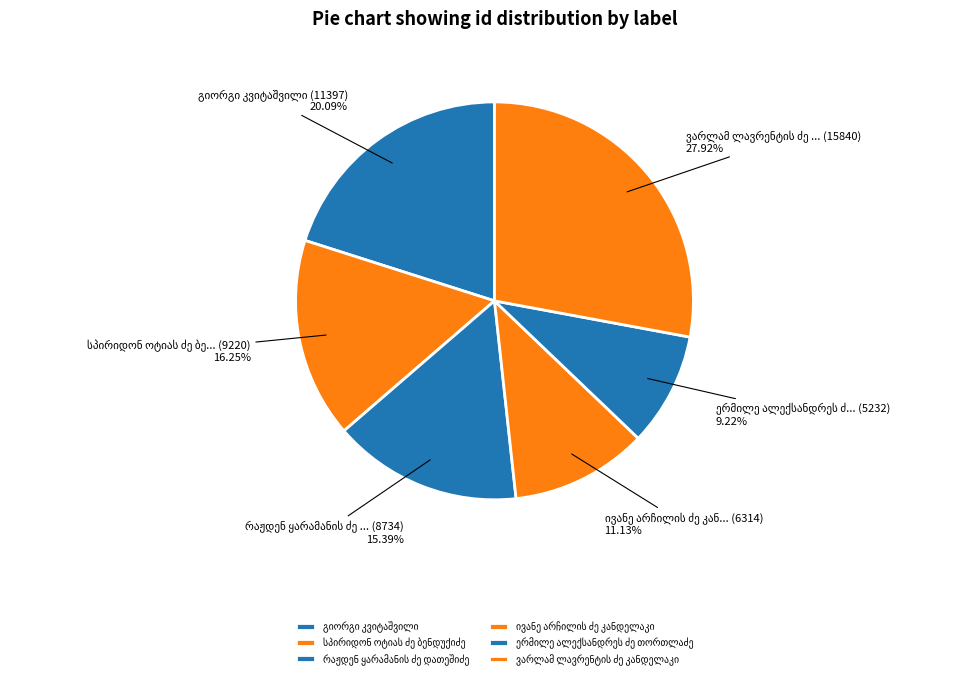

Is it true that ერმილე ალექსანდრეს ძე თორთლაძე is 9% of the pie?

True